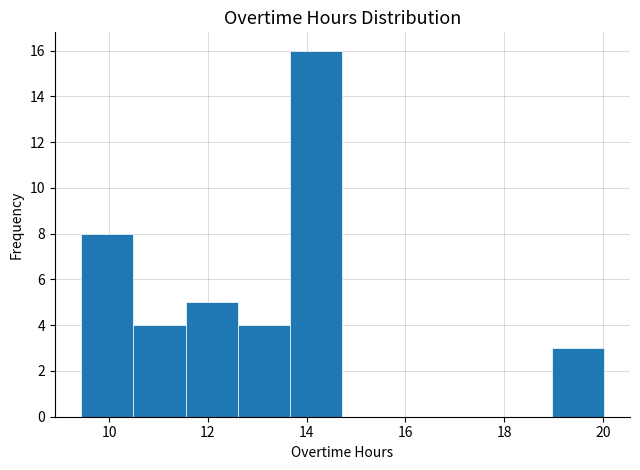

Over which range of the x-axis is the bar tallest?

13.6 to 14.8